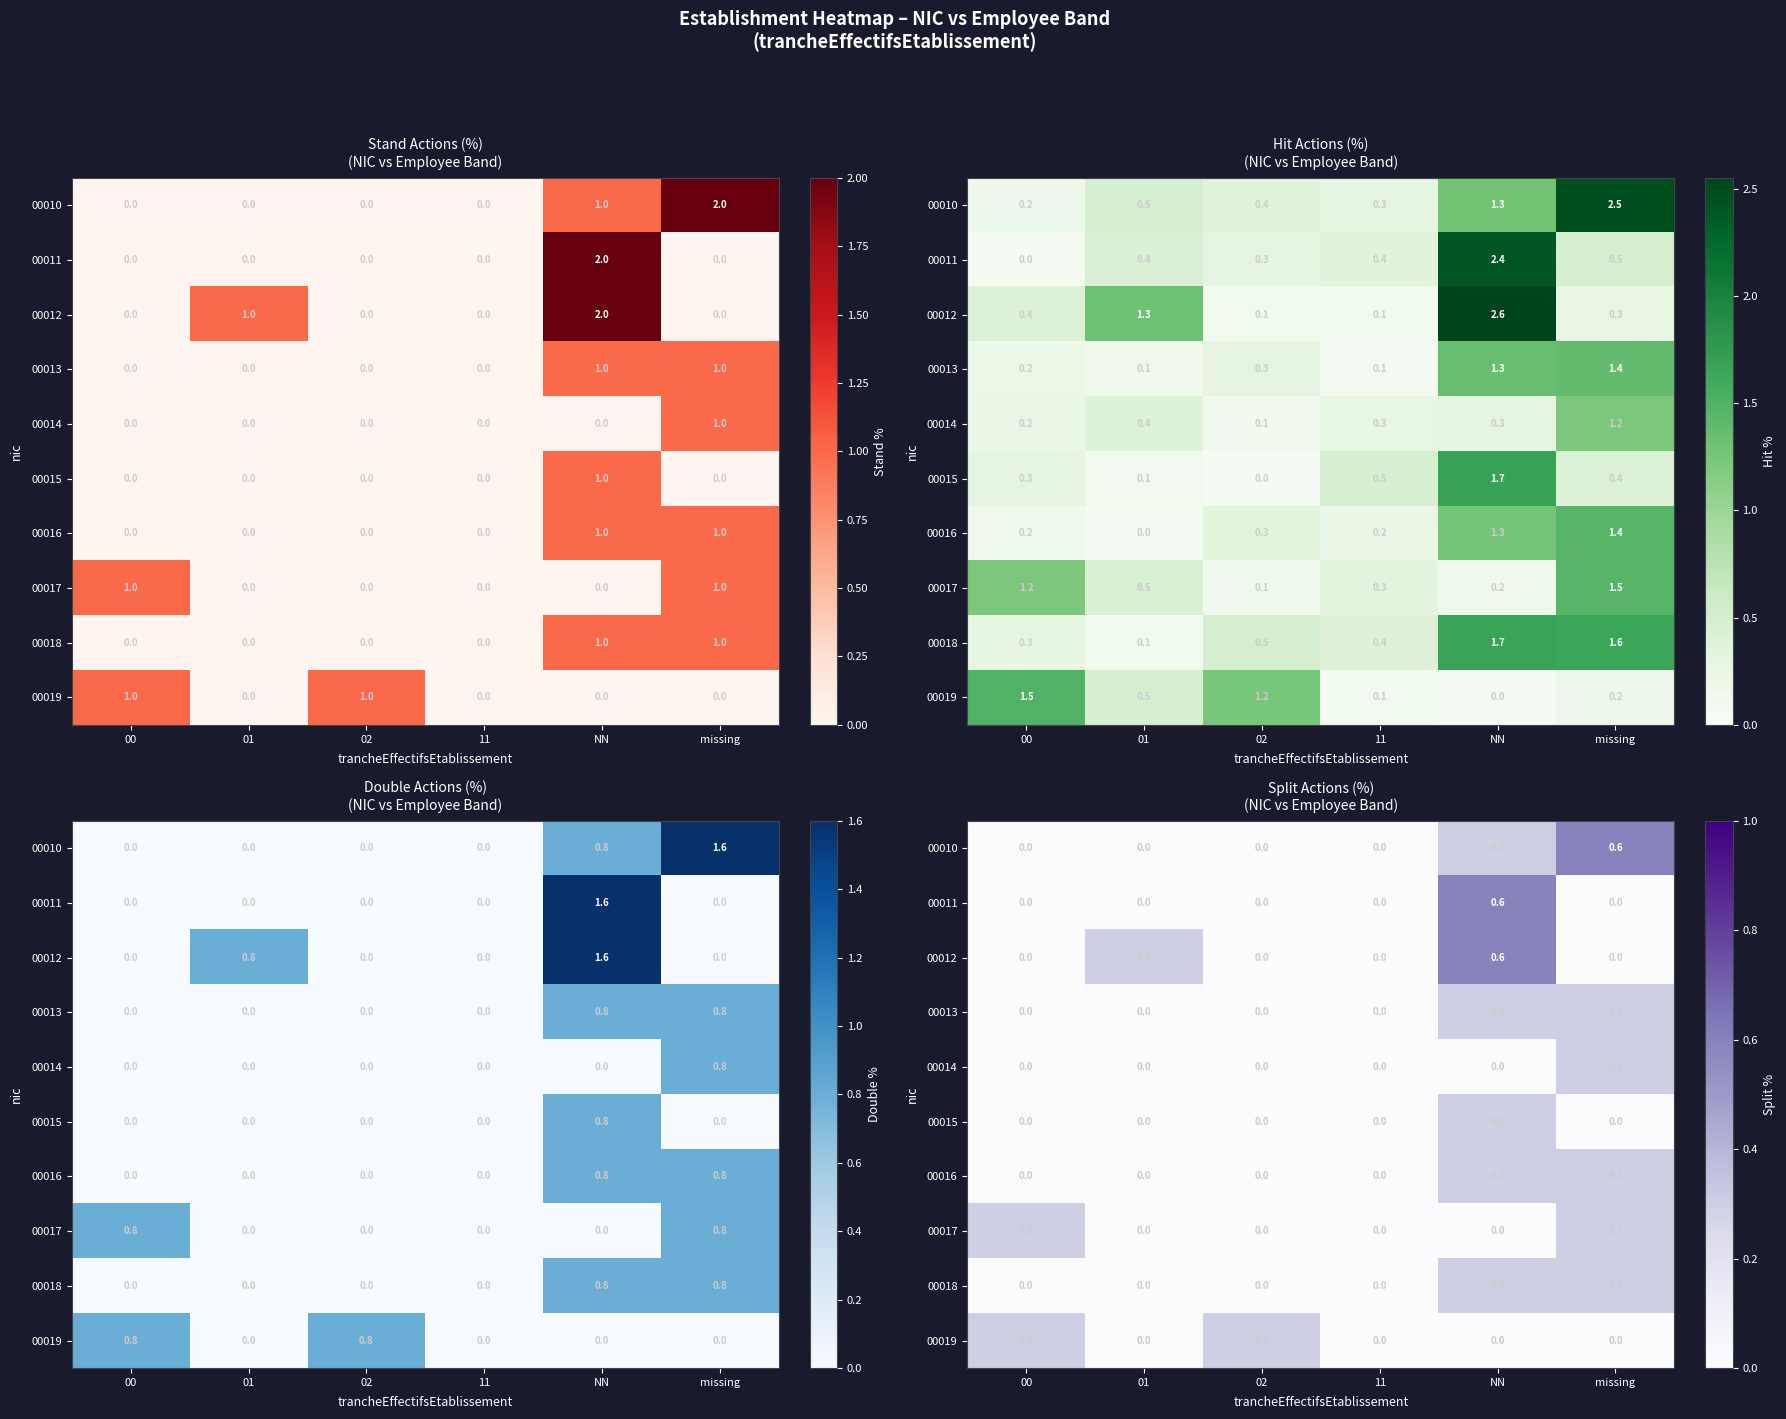

At which category is the sum across all series the highest?

NN